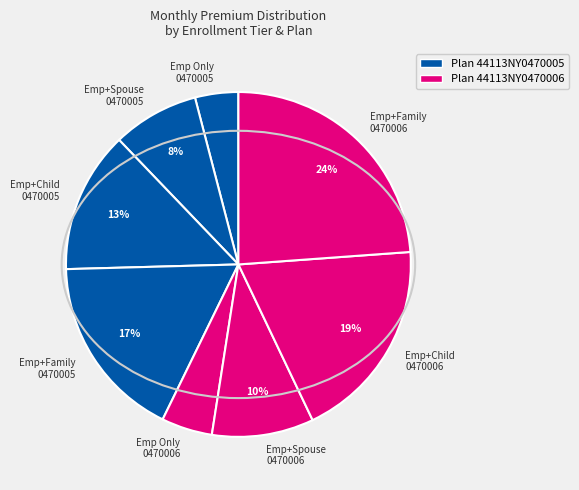

What is the ratio of the value at Emp+Family 0470006 to the value at Emp+Child 0470005?

1.8